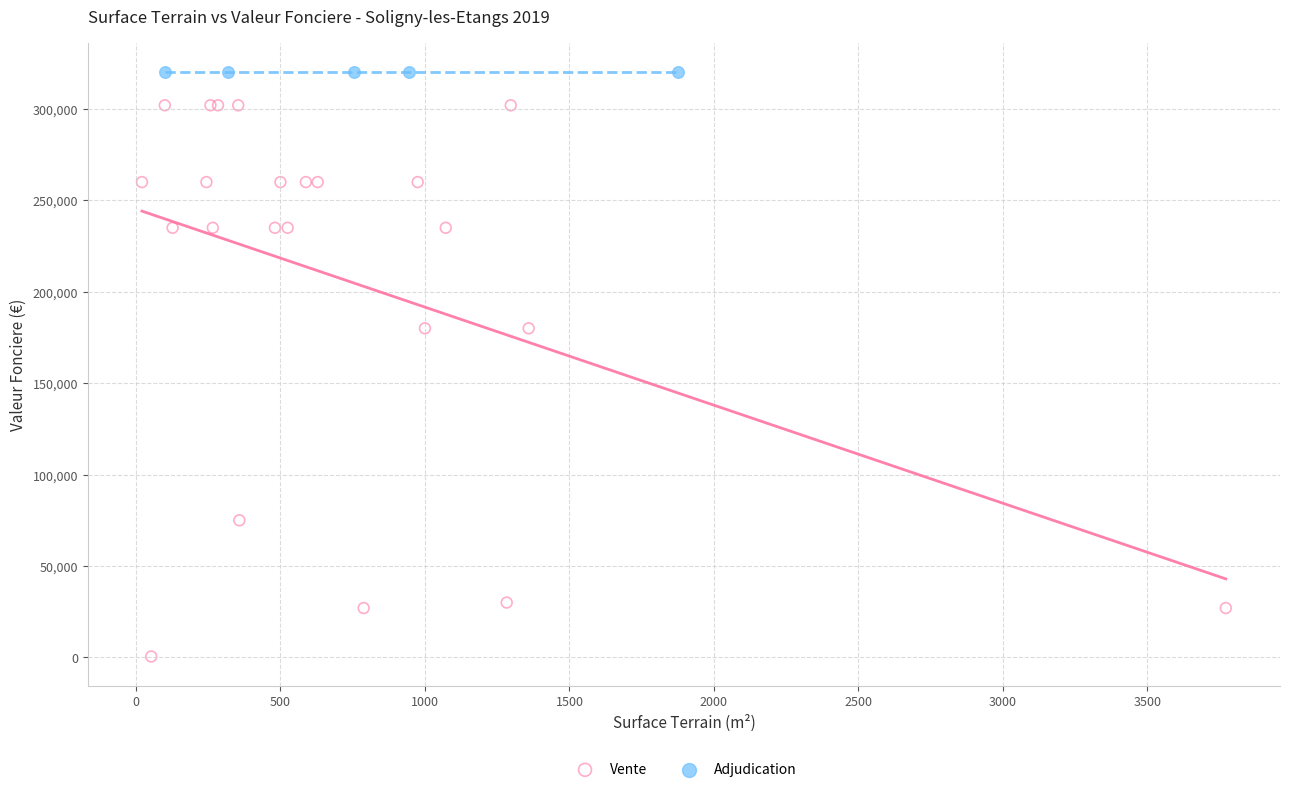

Which series reaches the minimum Y coordinate?

Vente